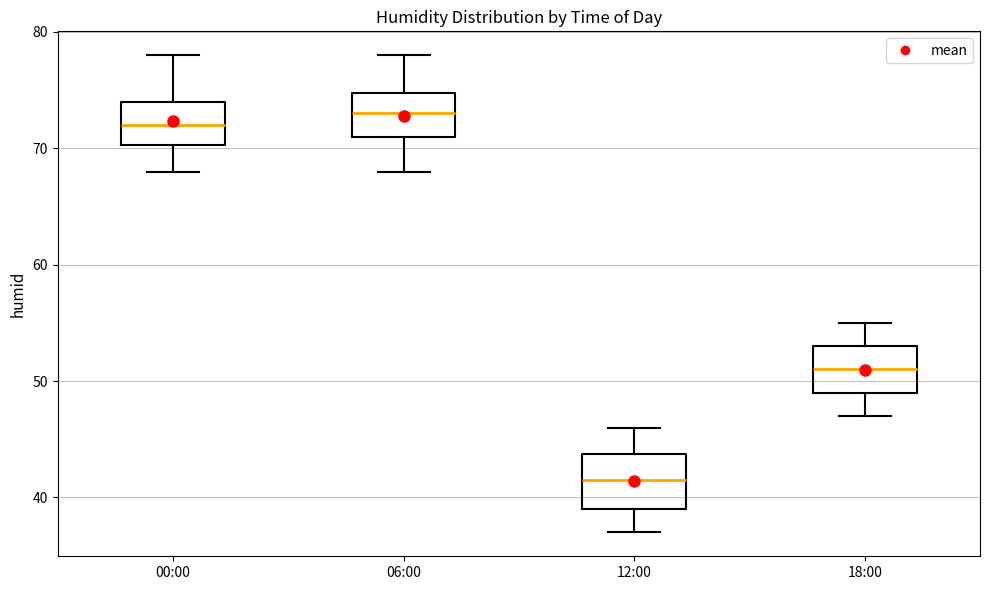

Which box has the highest median line?

06:00